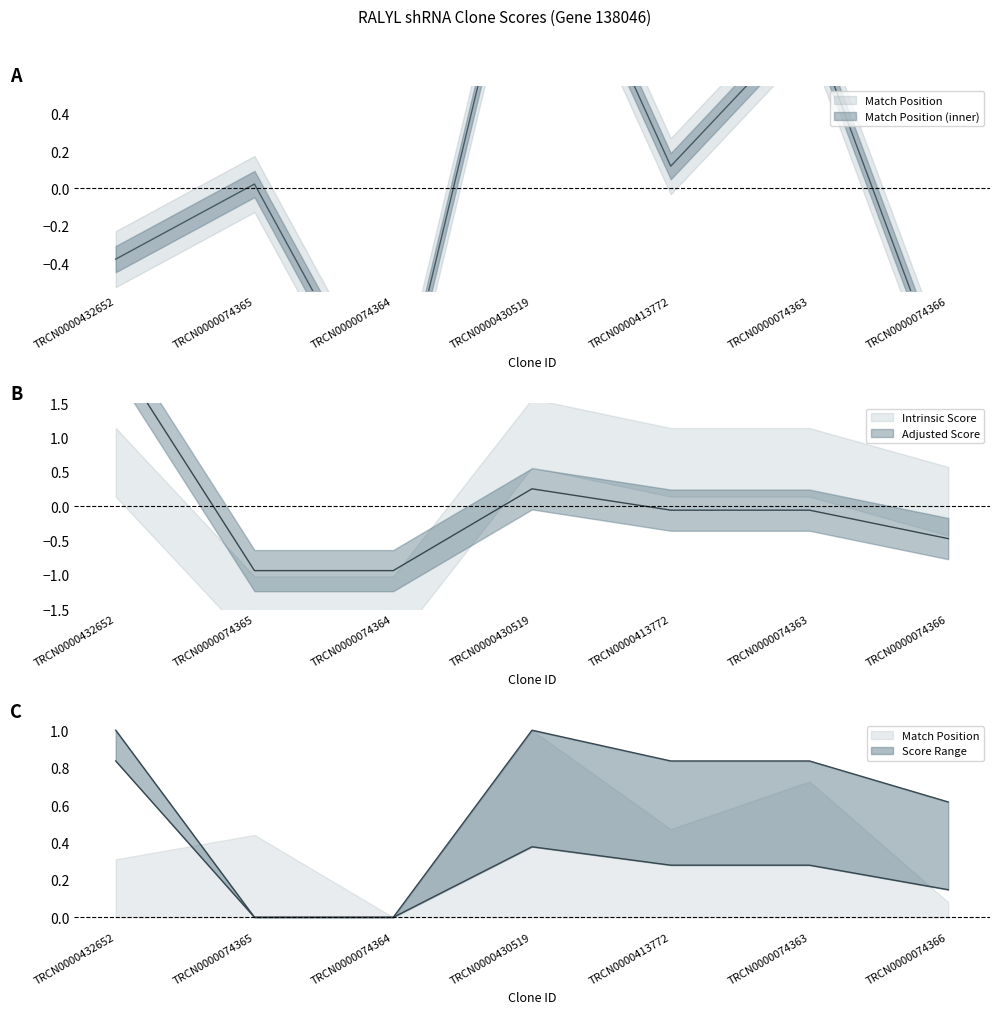

At which label is Match Position closest to 0?

TRCN0000074365